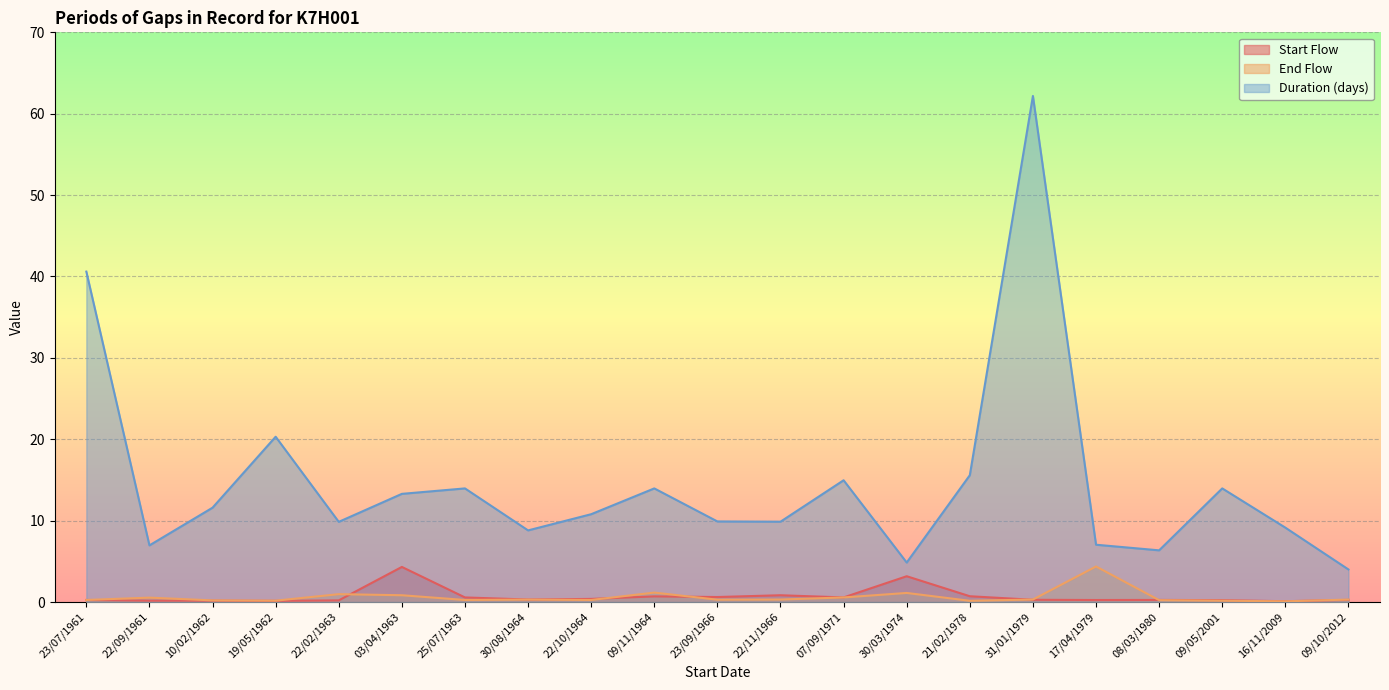

Is it true that End Flow equals 0.3 at 22/10/1964?

True